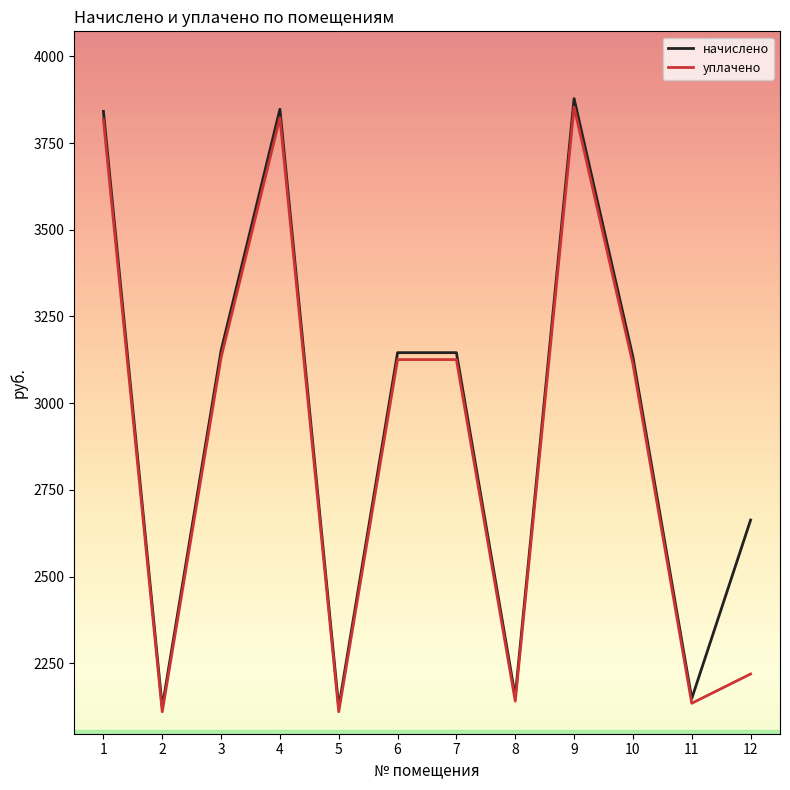

The value of уплачено at 3 is 3131.9. True or false?

True